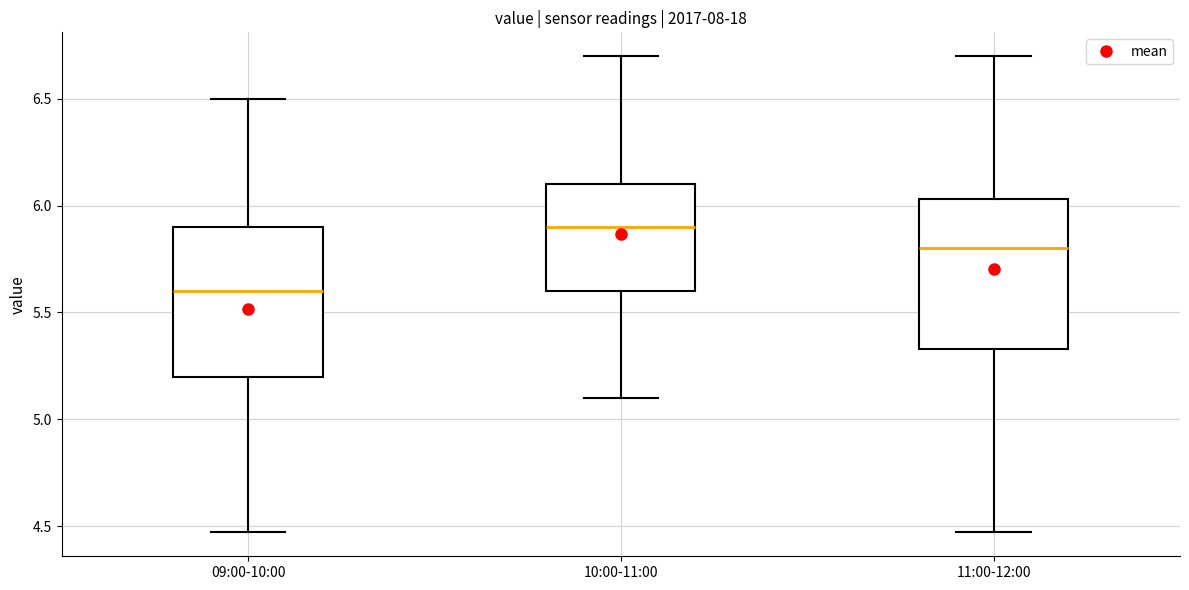

Which box's median line is the lowest?

09:00-10:00